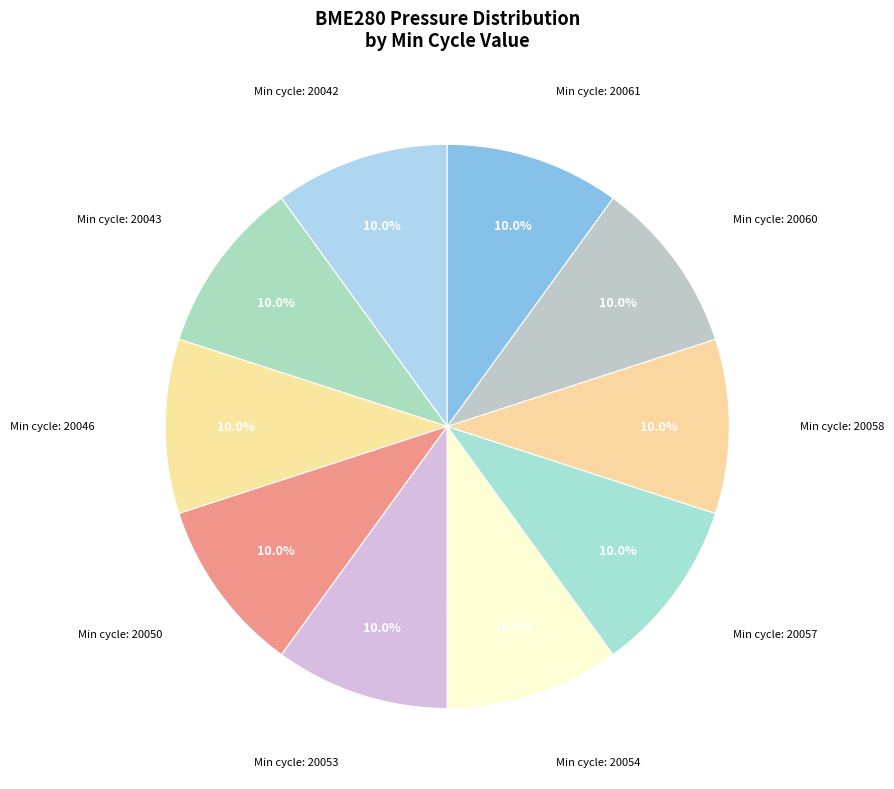

How many slices are in this pie chart?

10